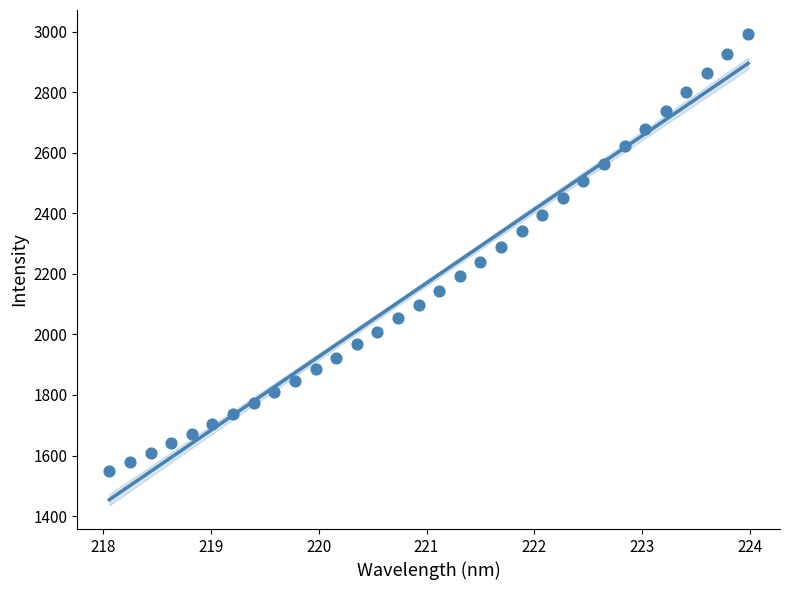

What is the range of X values (max minus min)?

5.9